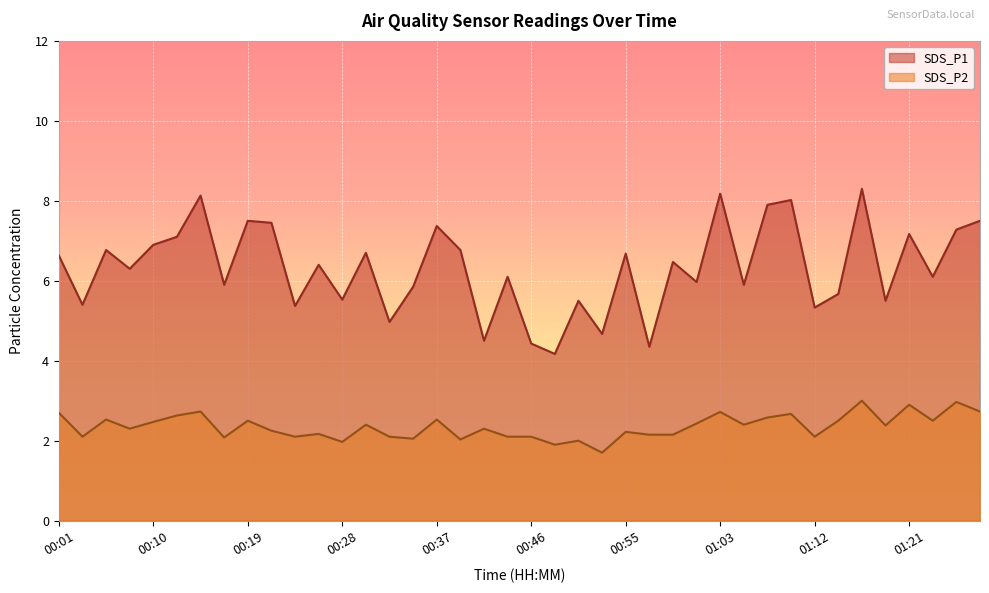

Rank the series by their maximum value, from lowest to highest.

SDS_P2, SDS_P1